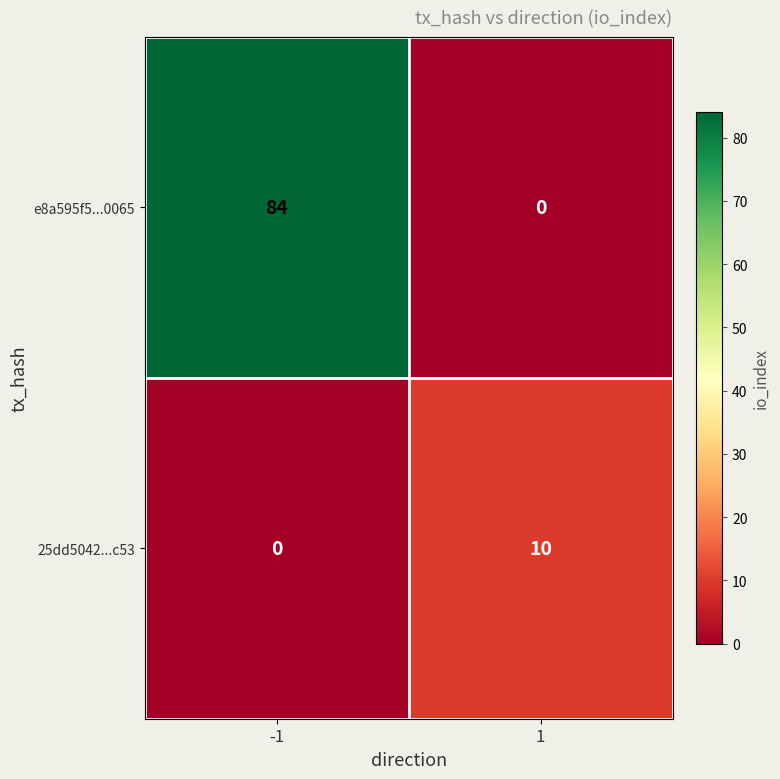

Read the 25dd5042...c53 value at 1, to the nearest 10.

10